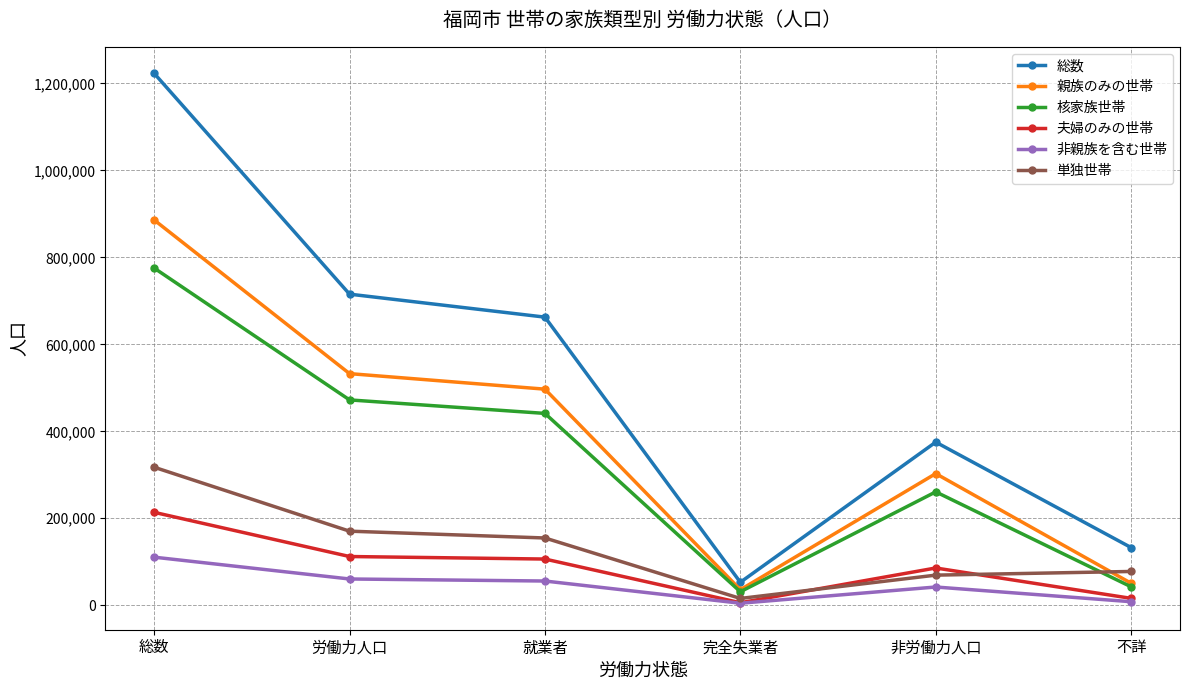

True or false: 総数 and 核家族世帯 cross at least once.

False